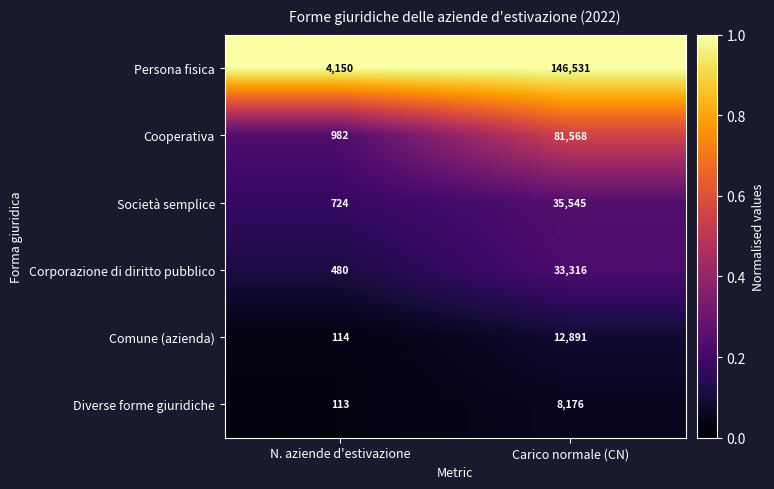

The value of Cooperativa at N. aziende d'estivazione is 982. True or false?

True